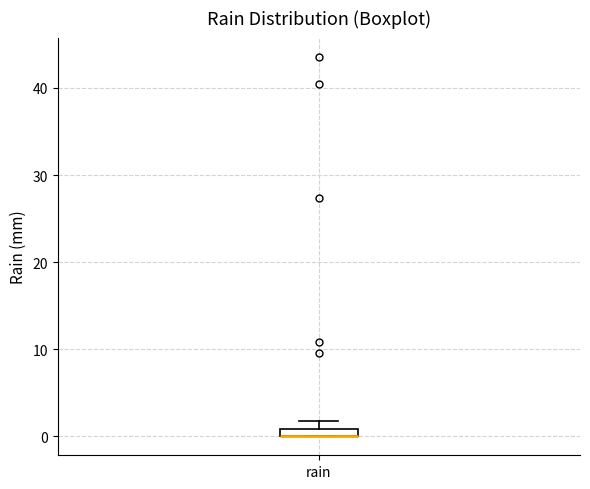

Where is the upper edge of the box for rain on the y-axis? The values are not printed on the chart, so give them approximately, as read against the axis.

1